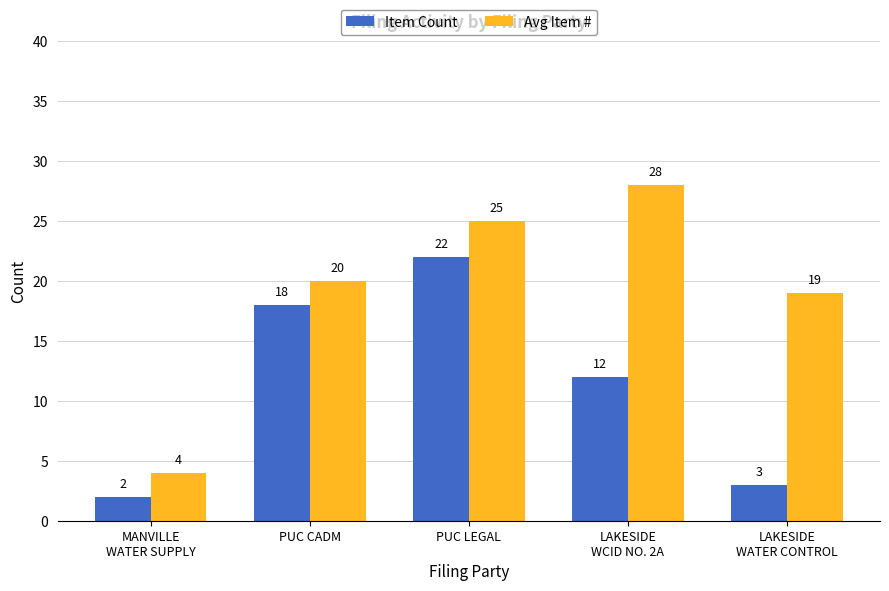

Between PUC CADM and LAKESIDE
WATER CONTROL, which series saw the biggest shift?

Item Count